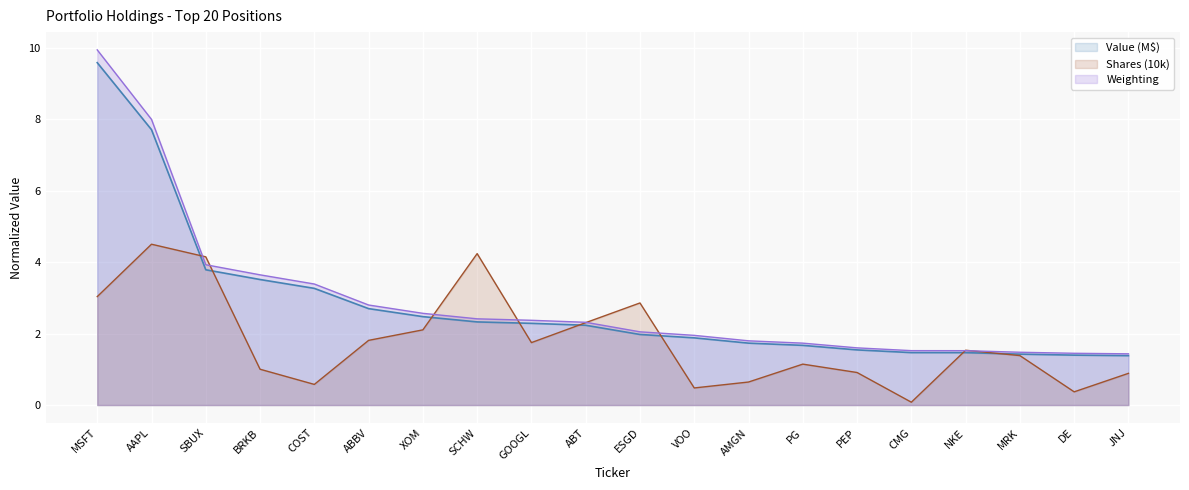

Is it true that Shares equals 4.6 at ESGD?

False